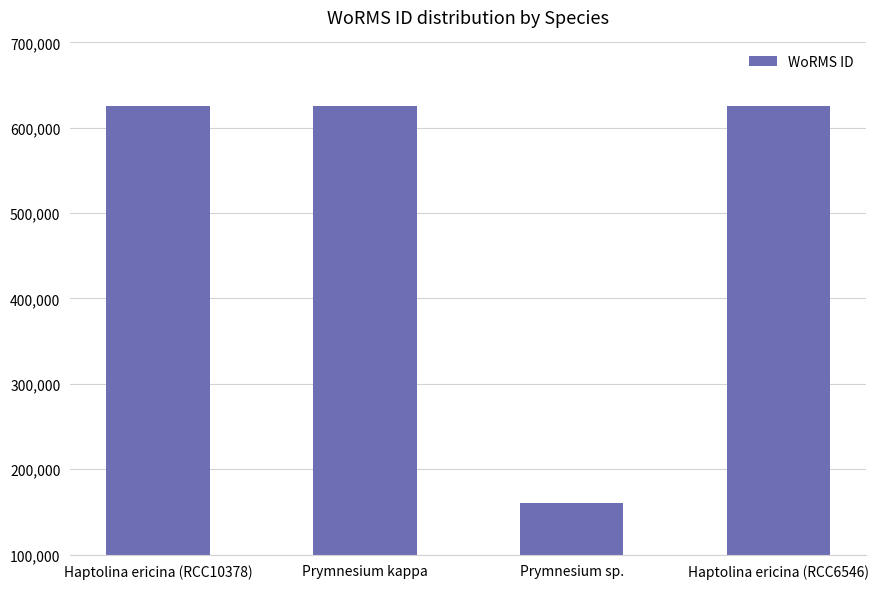

What is the sum of the values at Prymnesium sp. and Haptolina ericina (RCC10378)?

785539